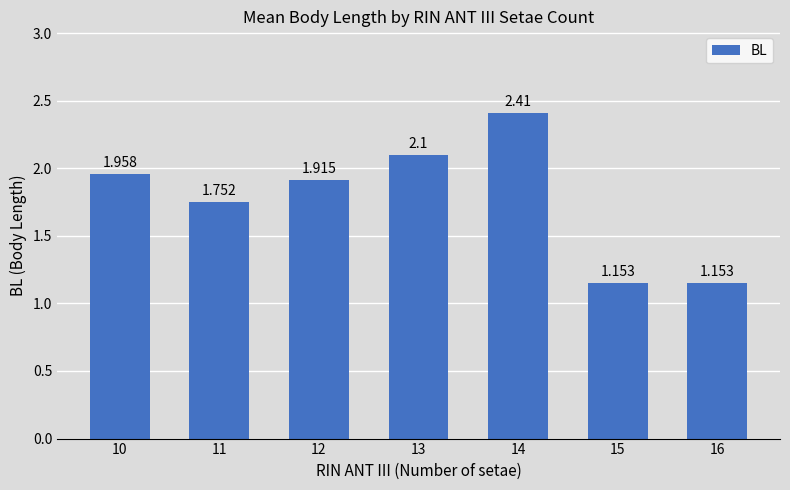

Count the number of categories in the chart.

7